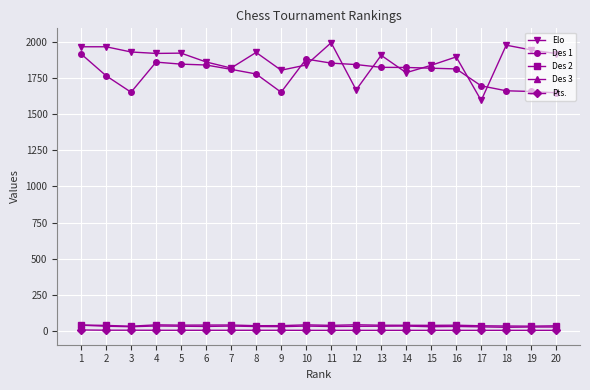

Which series has the largest total across all categories?

Elo